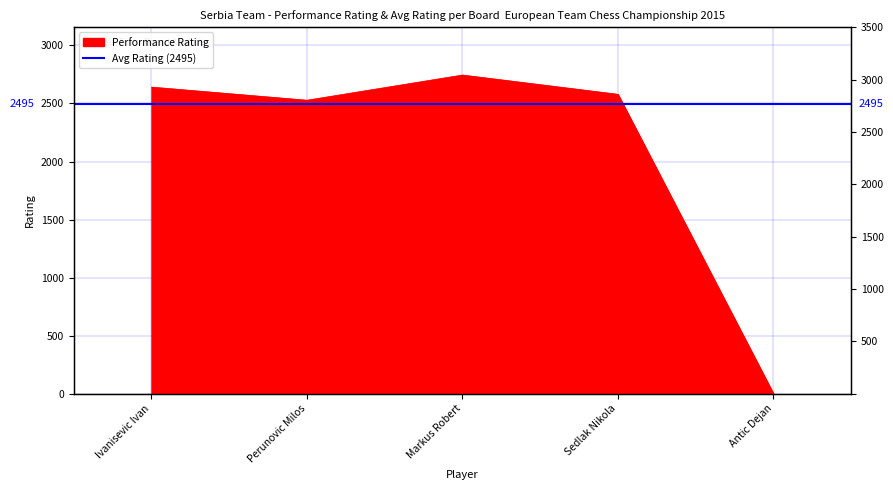

What is the difference between the maximum and minimum values?

2745